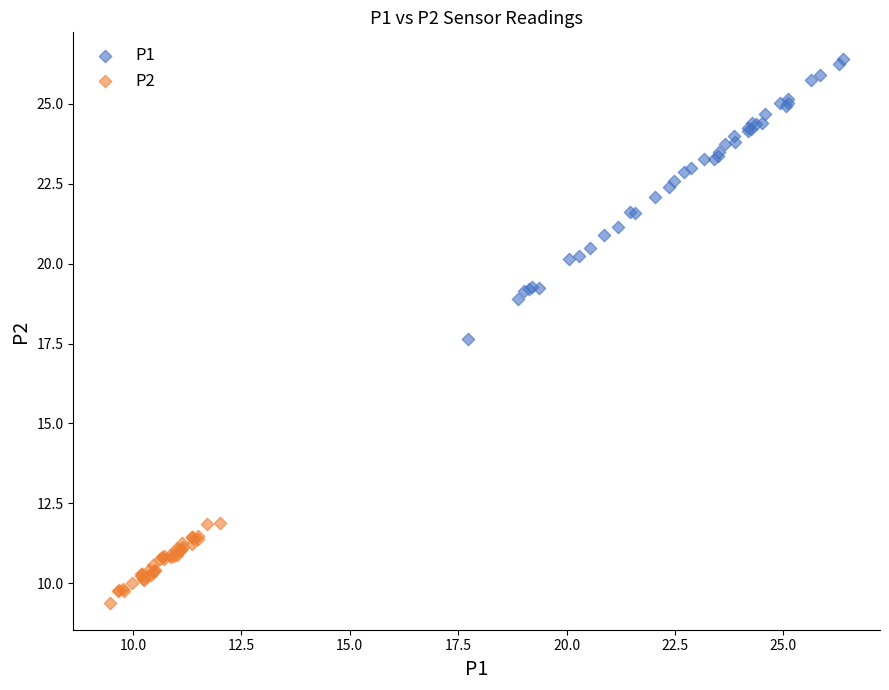

Which series has the largest Y range (max minus min)?

P1